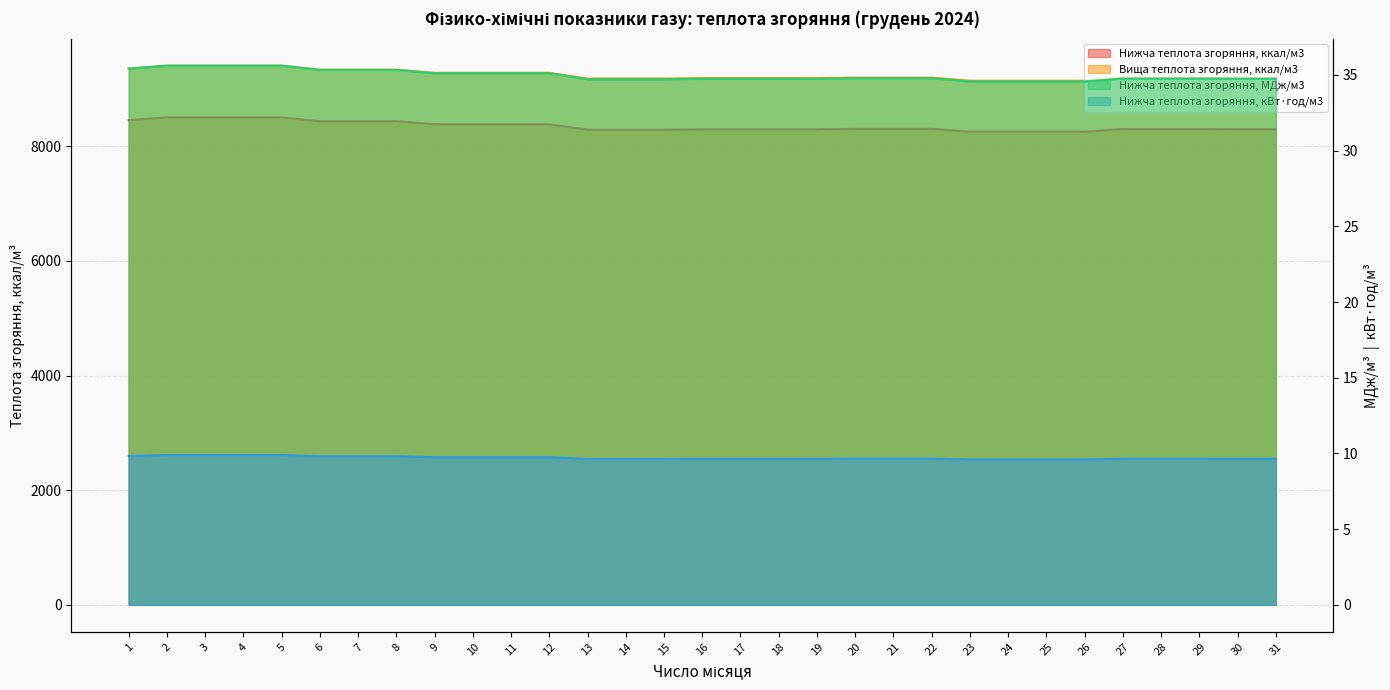

True or false: Нижча теплота згоряння, ккал/м3 and Нижча теплота згоряння, кВт·год/м3 intersect in this chart.

False